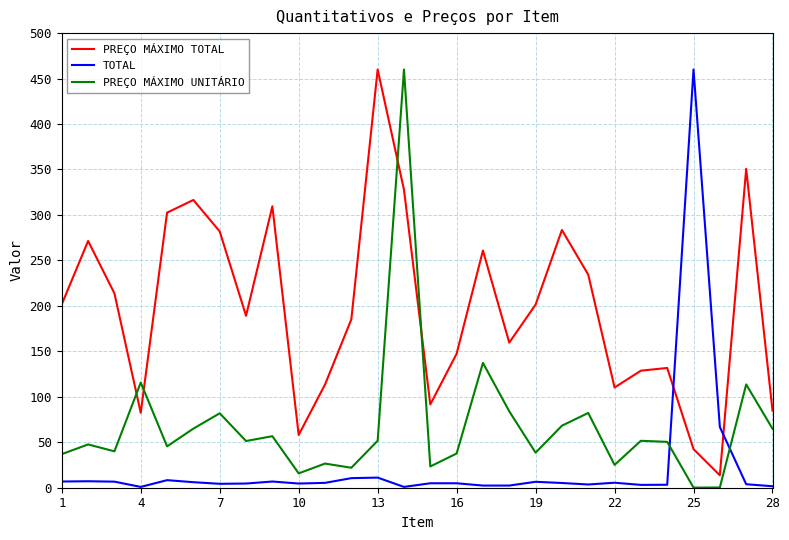

Which series has the largest total across all categories?

PREÇO MÁXIMO TOTAL